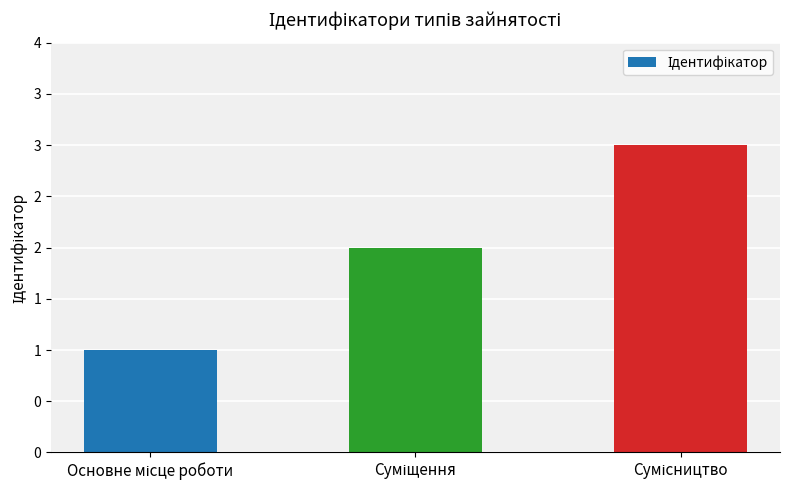

What is the sum of the values at Основне місце роботи and Сумісництво?

4